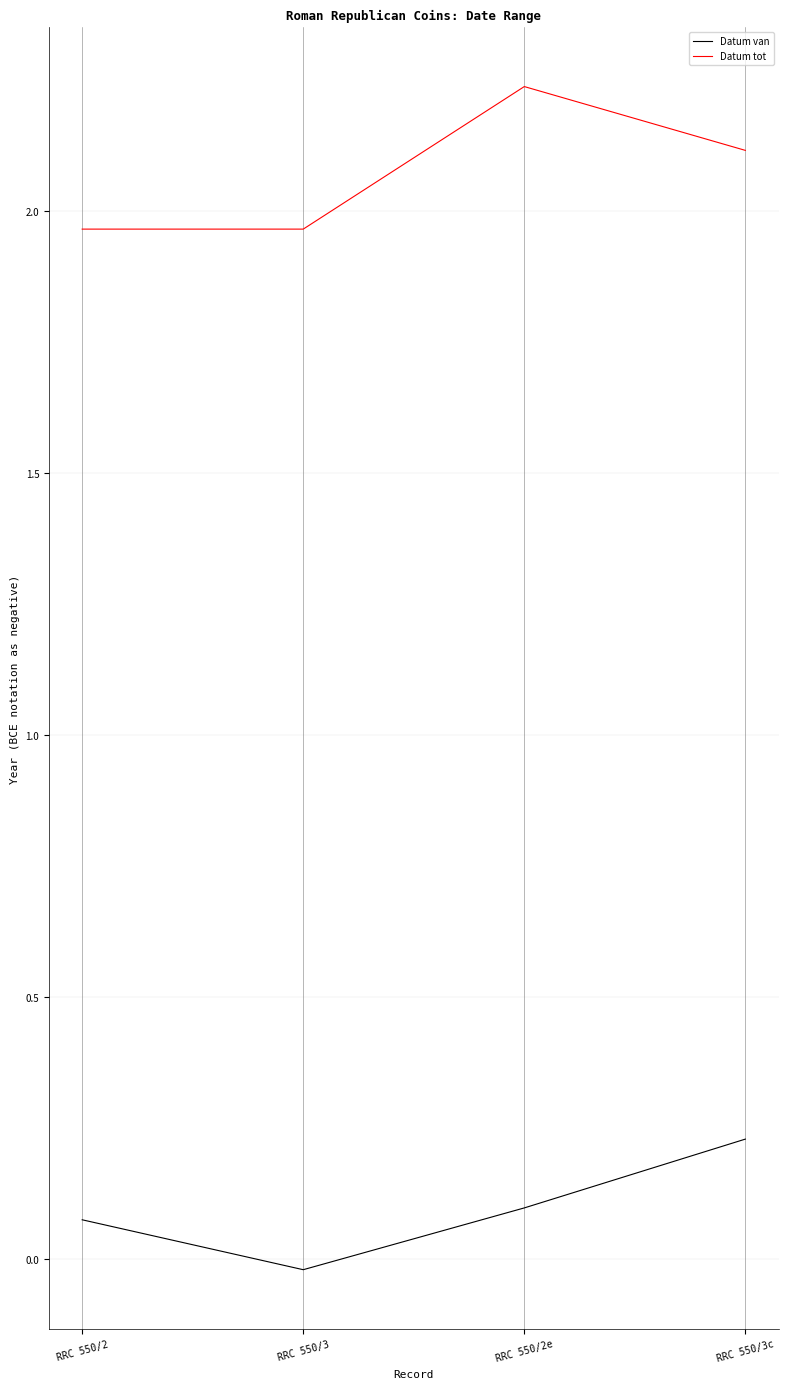

What position from the right is RRC 550/2?

4